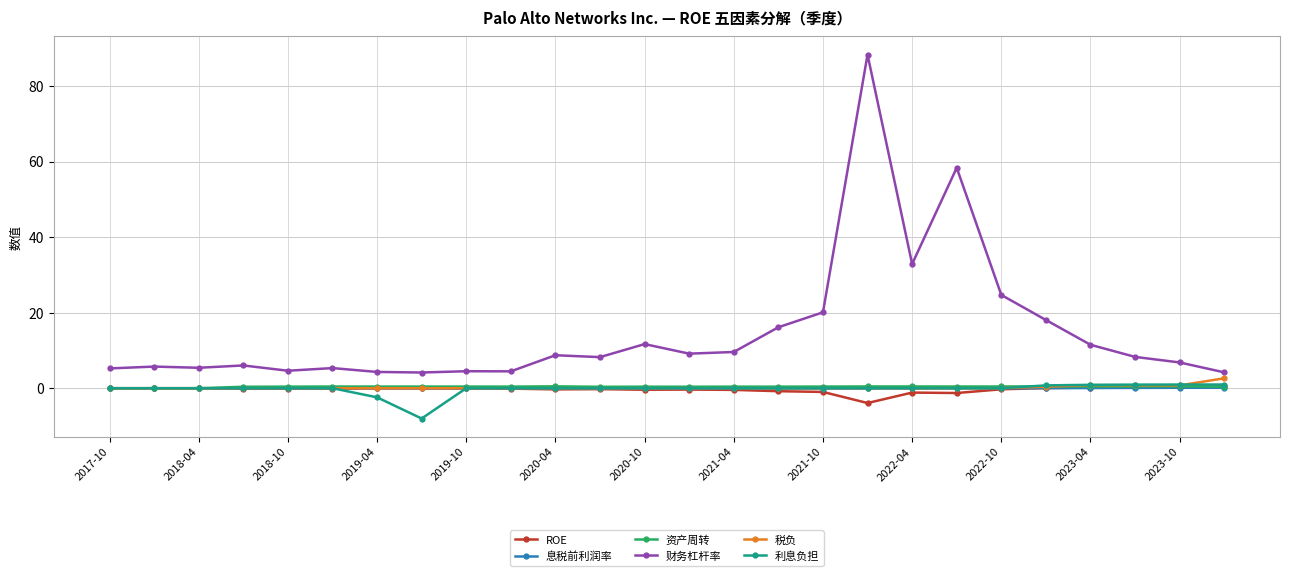

True or false: 财务杠杆率 and 利息负担 intersect in this chart.

False